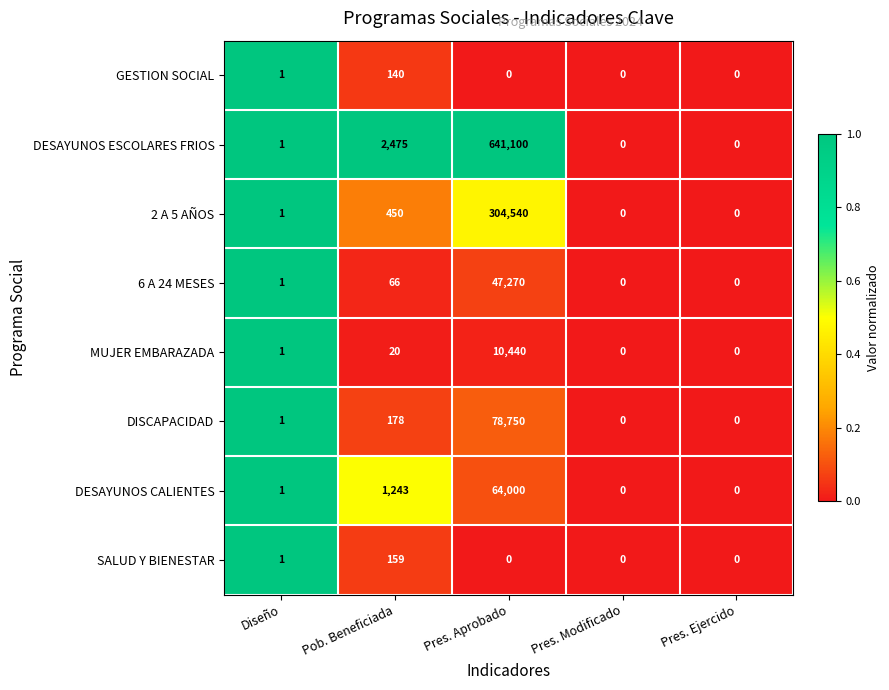

At which label is 6 A 24 MESES closest to 23635?

Pob. Beneficiada